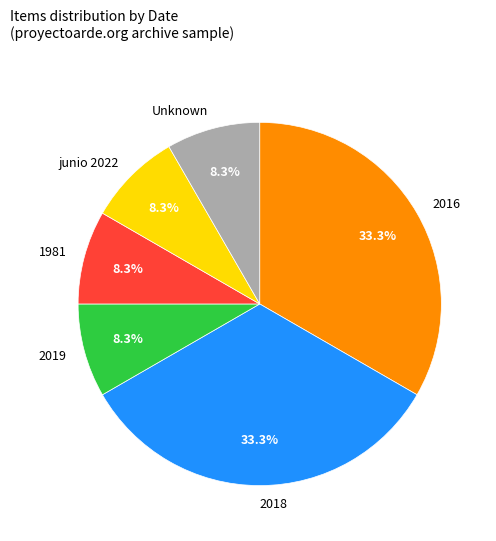

How many segments does this pie chart have?

6